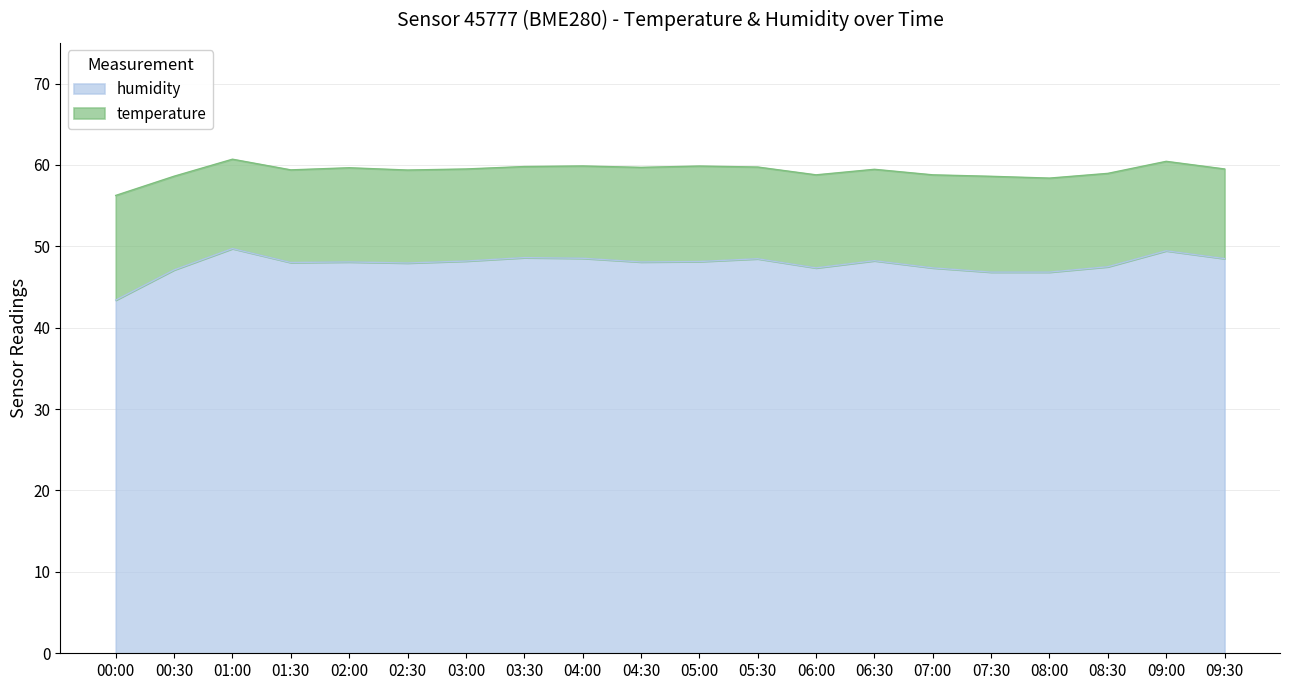

How many lines are shown in the chart?

2